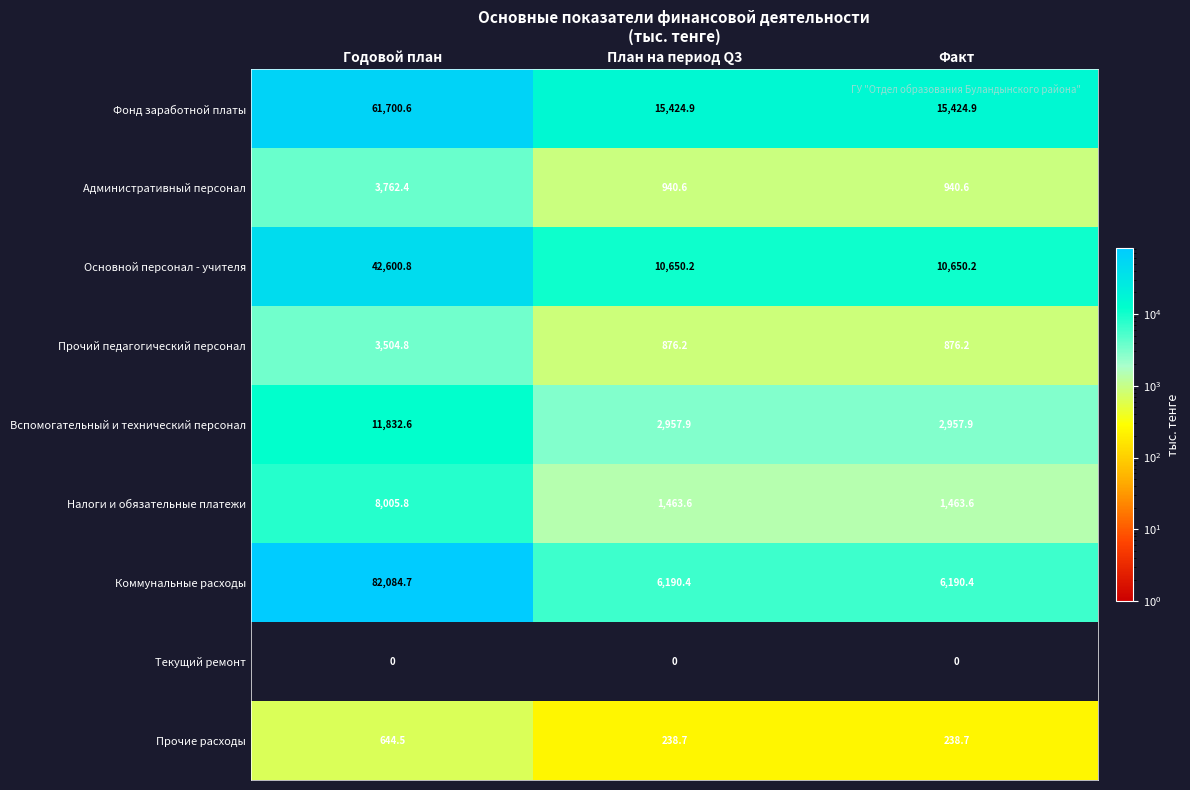

At how many categories does at least one series exceed 34142?

1